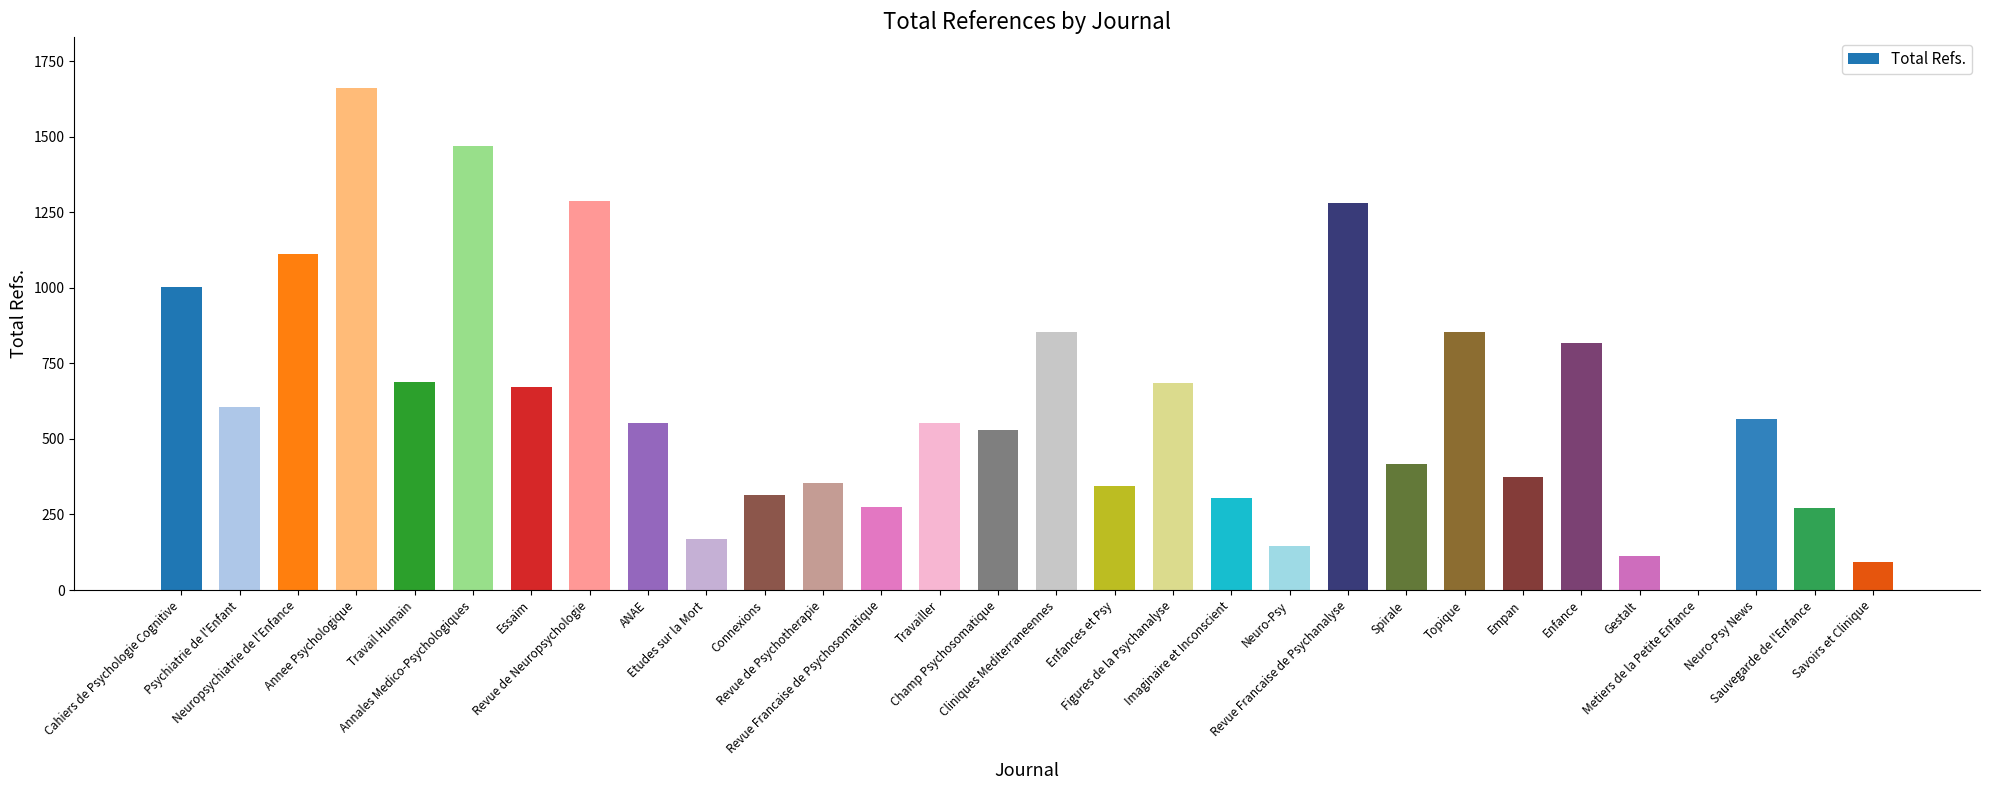

What is the maximum value shown in the chart?

1663